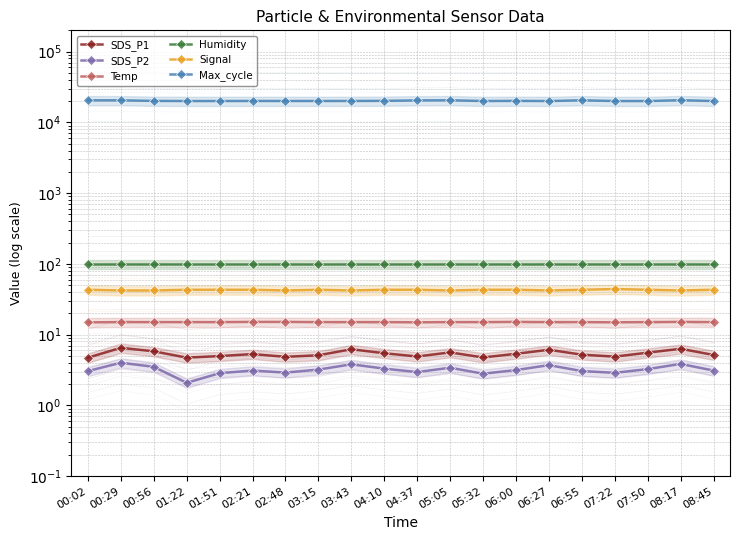

True or false: Humidity and SDS_P2 cross at least once.

False